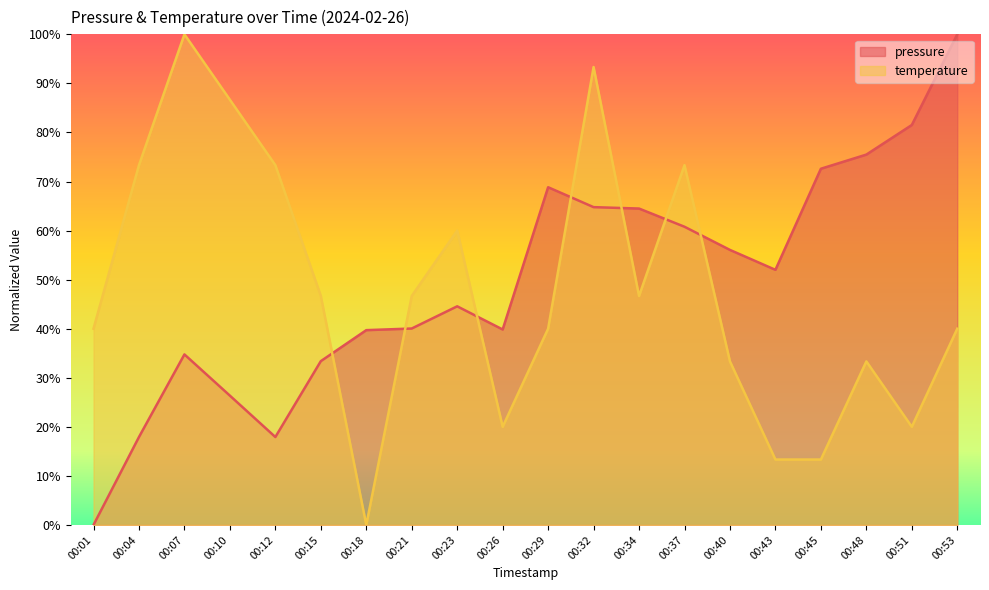

What is the value of the pressure point at the 6th from the left?

33.4